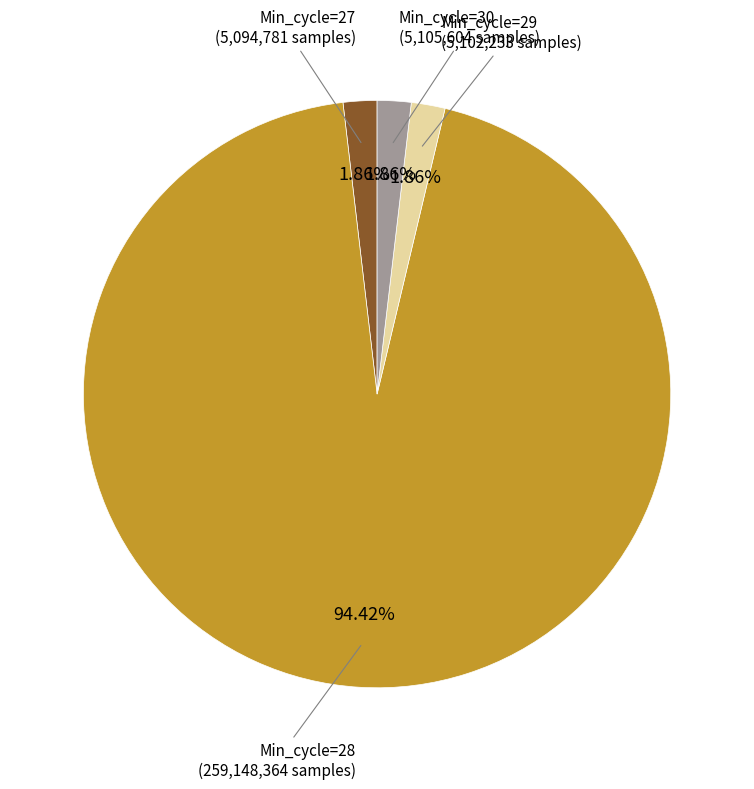

To the nearest percent, what is the difference between the largest and smallest slice percentages?

92%